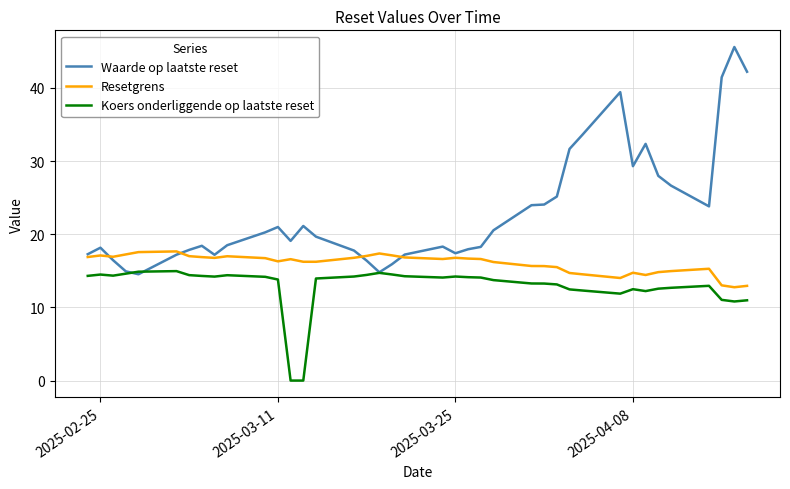

List the series in order of their overall mean, highest first.

Waarde op laatste reset, Resetgrens, Koers onderliggende op laatste reset